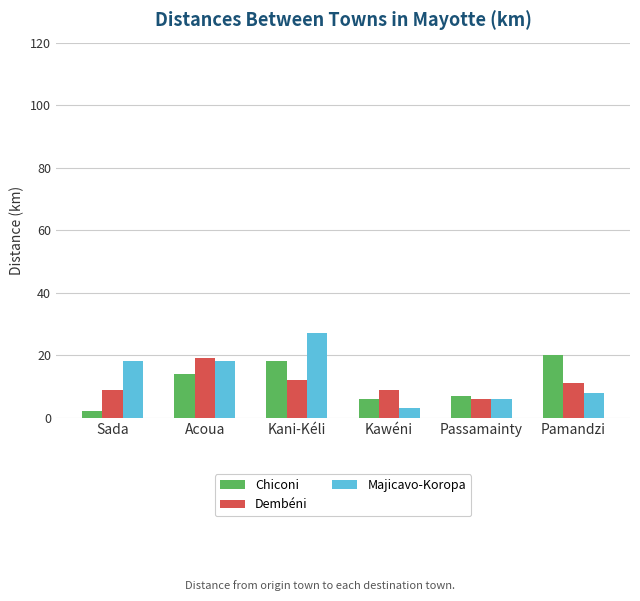

Is it true that Chiconi equals 10 at Pamandzi?

False